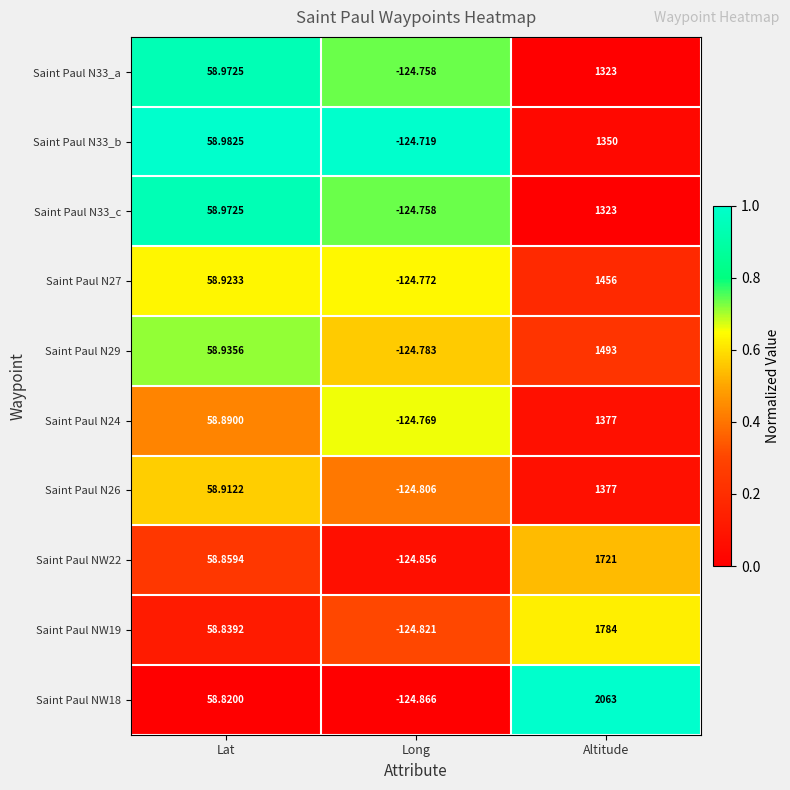

Count the number of data series in this chart.

10